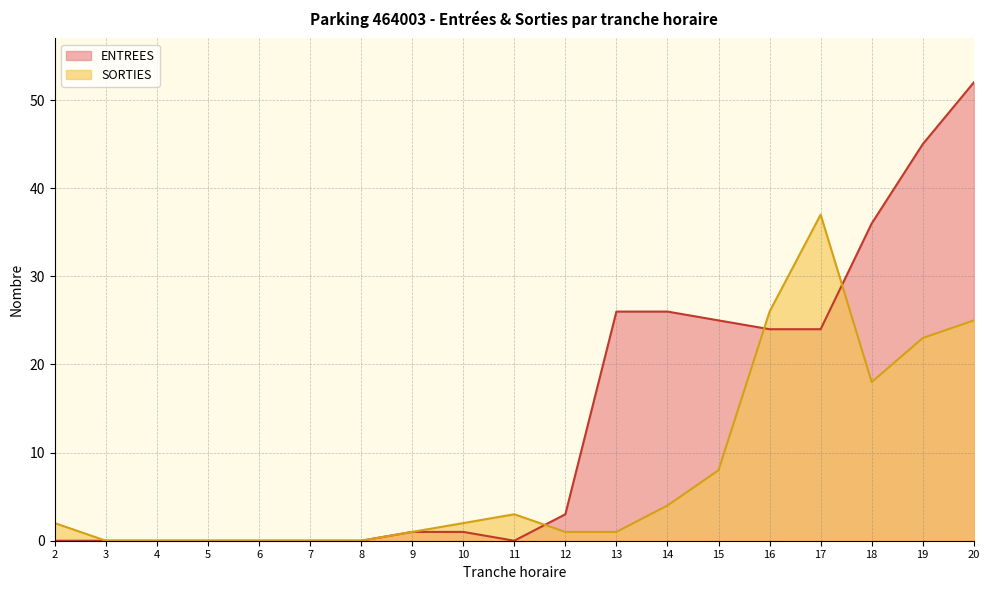

At which category is the sum across all series the highest?

20